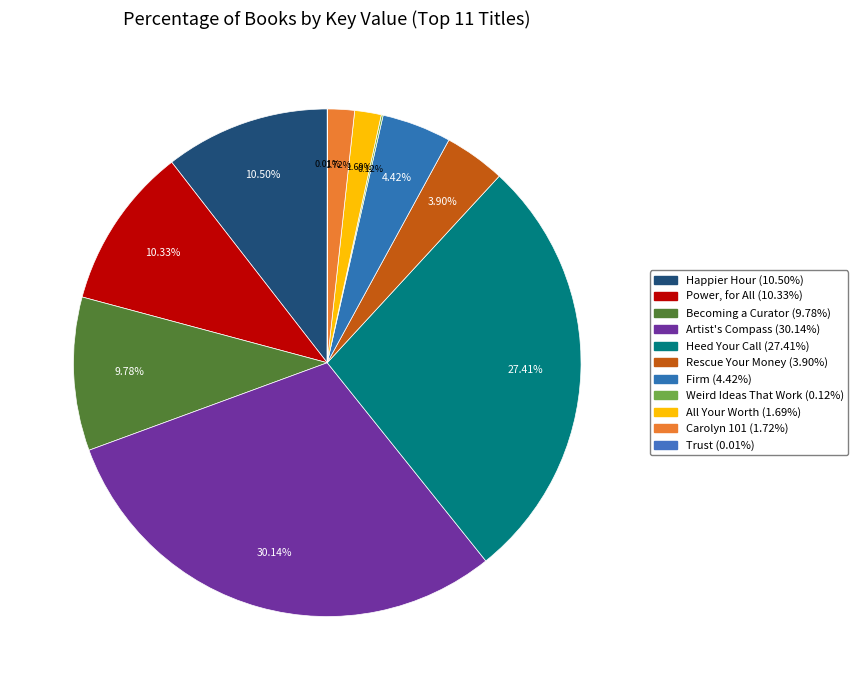

Combined, what portion of the pie is Power, for All and Happier Hour?

20.8%